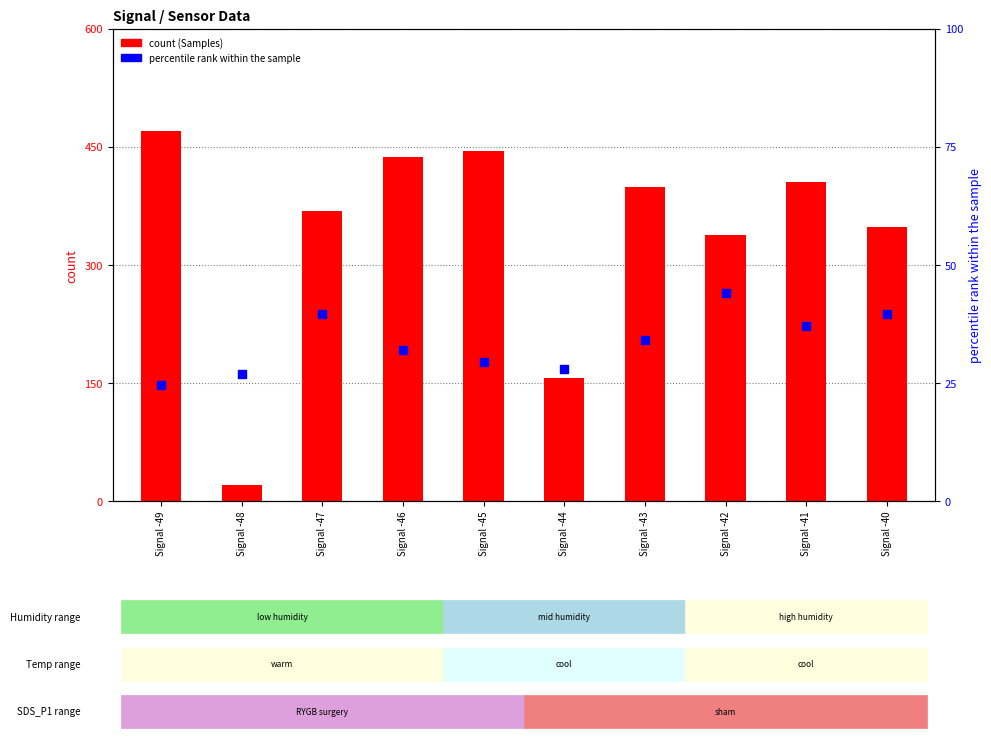

Is the value of Humidity (percentile rank) at Signal -41 greater than the value of Samples (normalized) at Signal -43?

No